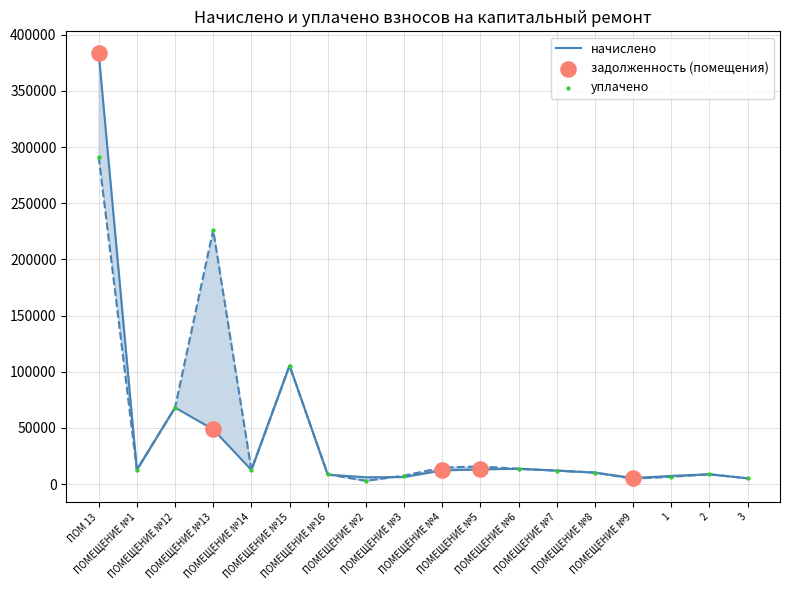

Which series reaches the minimum Y coordinate?

уплачено